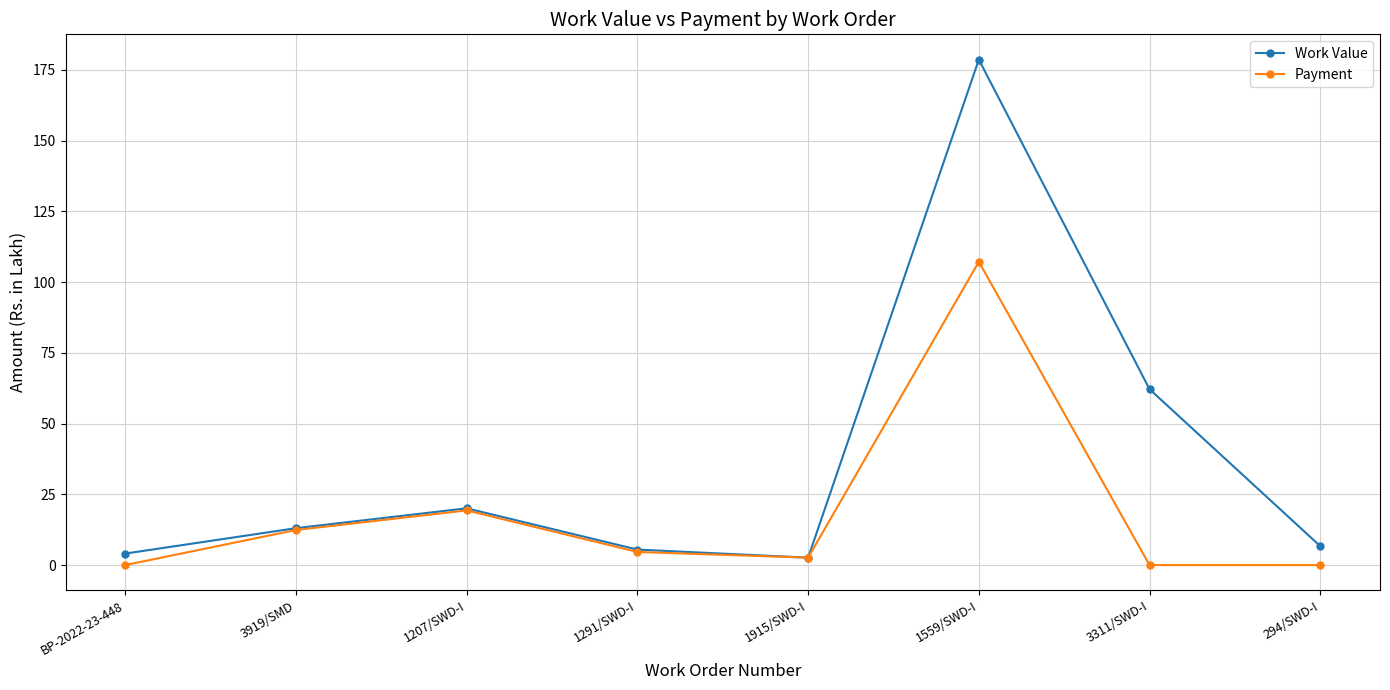

What is the sum of all Payment values?

146.2